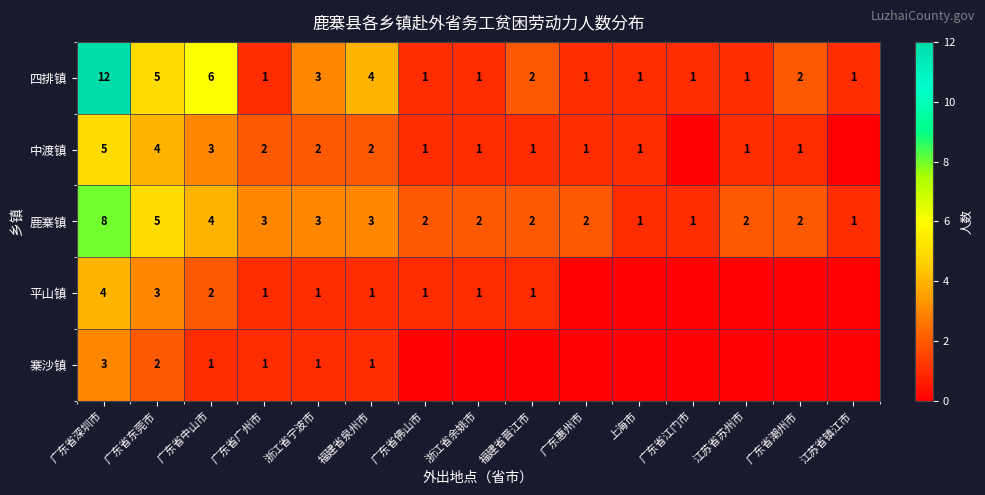

At 广东省深圳市, list the series in order from largest to smallest.

四排镇, 鹿寨镇, 中渡镇, 平山镇, 寨沙镇